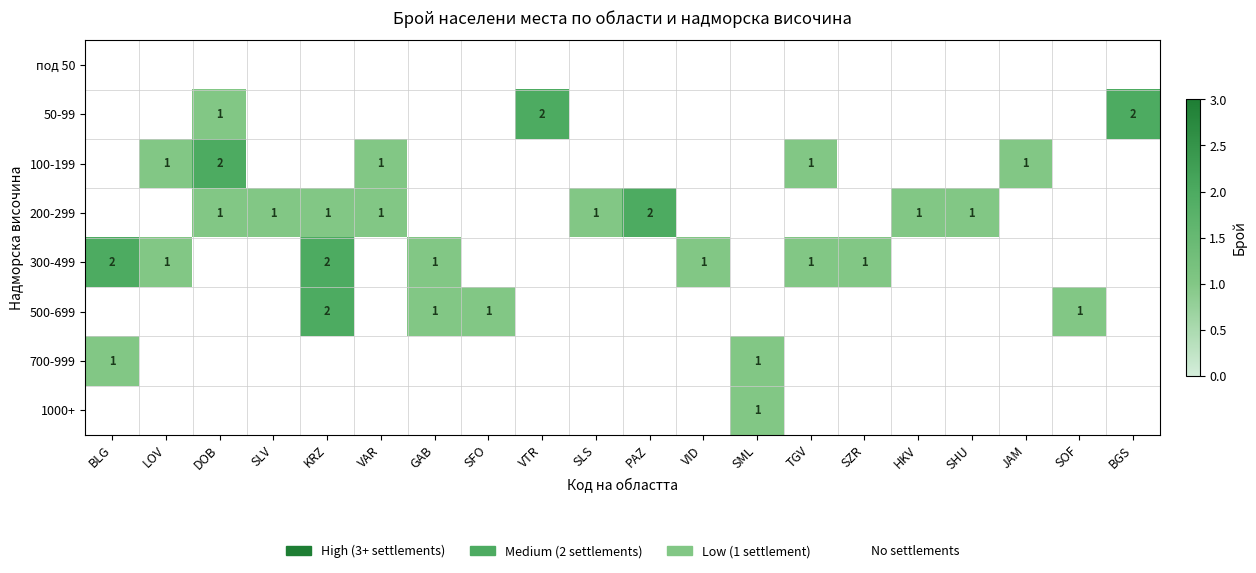

Is it true that 300-499 equals 1 at BLG?

False